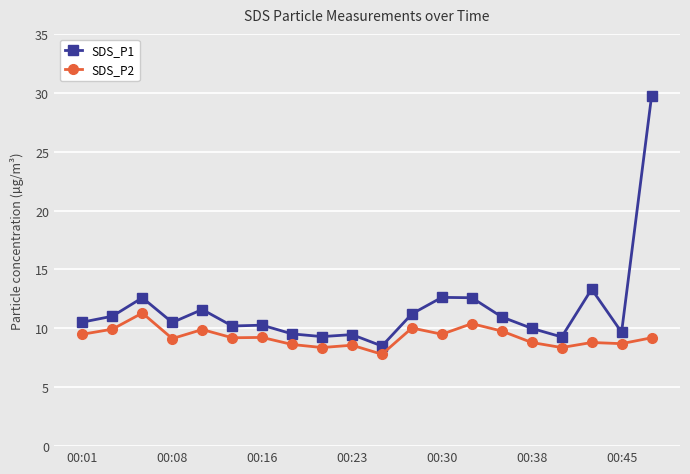

List the series in order of their peak value, highest first.

SDS_P1, SDS_P2